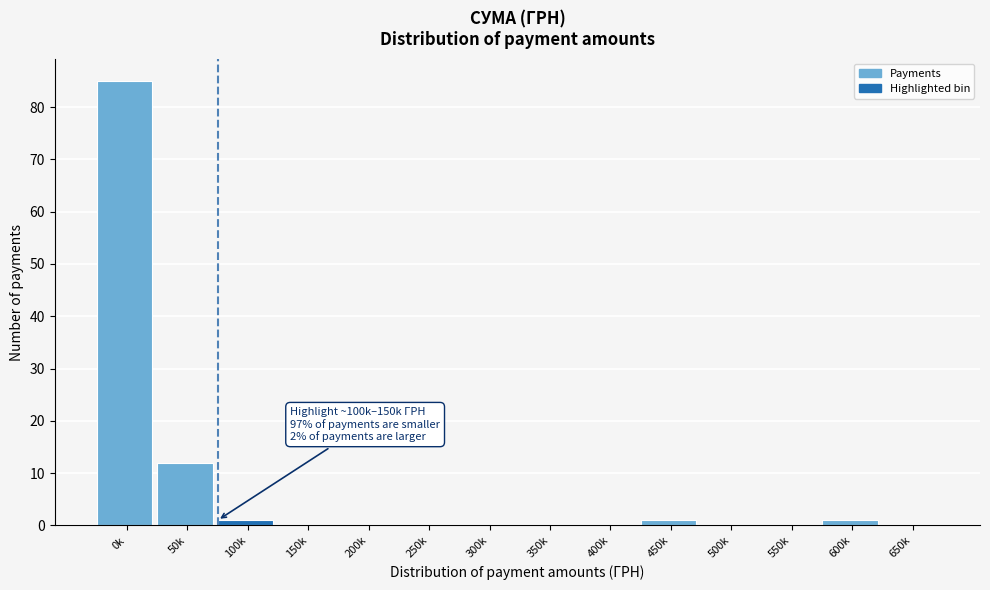

Reading left to right, transcribe all the data shown in this chart.

0k=85	50k=12	100k=1	150k=0	200k=0	250k=0	300k=0	350k=0	400k=0	450k=1	500k=0	550k=0	600k=1	650k=0